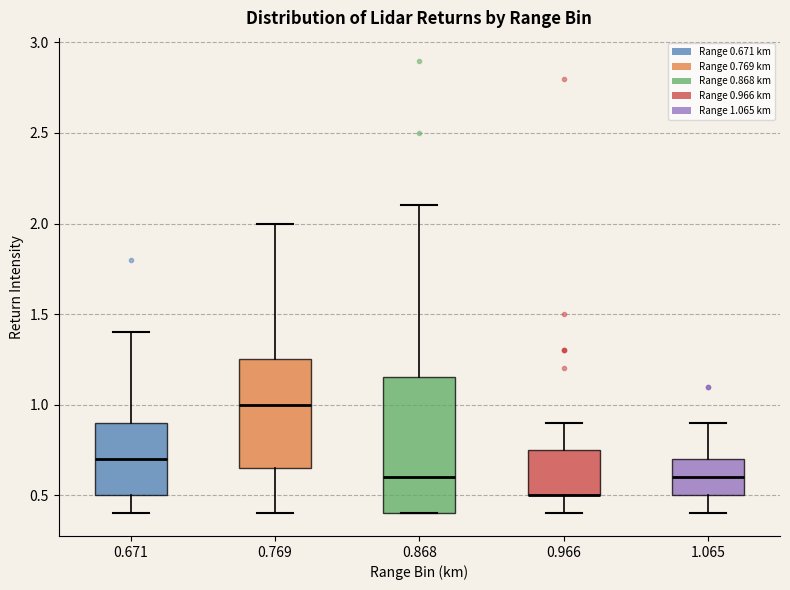

Reading left to right, transcribe this box plot: for each box, give where its median line is, the range the box spans, and where its two whiskers end, as read against the y-axis. The values are not printed on the chart, so give them approximately, as read against the axis.

0.671: median 0.70, box 0.50 to 0.90, whiskers 0.40 to 1.40
0.769: median 1.00, box 0.65 to 1.25, whiskers 0.40 to 2.00
0.868: median 0.60, box 0.40 to 1.15, whiskers 0.40 to 2.10
0.966: median 0.50 (drawn on the box's lower edge), box 0.50 to 0.75, whiskers 0.40 to 0.90
1.065: median 0.60, box 0.50 to 0.70, whiskers 0.40 to 0.90